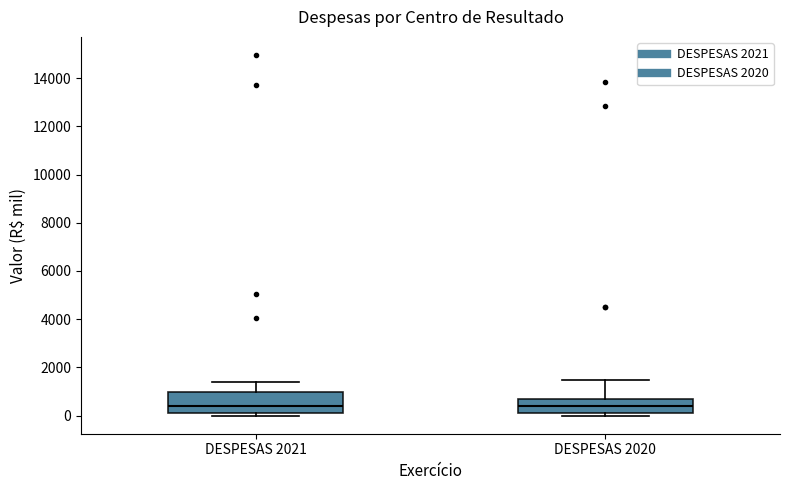

Reading left to right, read every box against the y-axis: the position of its median line, the range the box covers, and the ends of its whiskers. The values are not printed on the chart, so give them approximately, as read against the axis.

DESPESAS 2021: median 400, box 200 to 1000, whiskers 0 to 1400
DESPESAS 2020: median 400, box 200 to 800, whiskers 0 to 1400